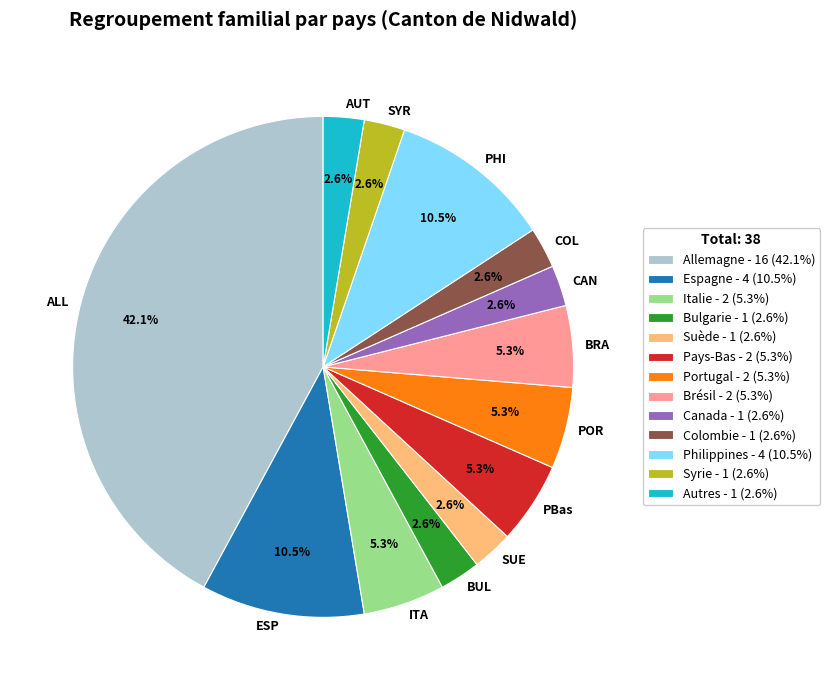

Which category has the biggest portion of the pie?

ALL